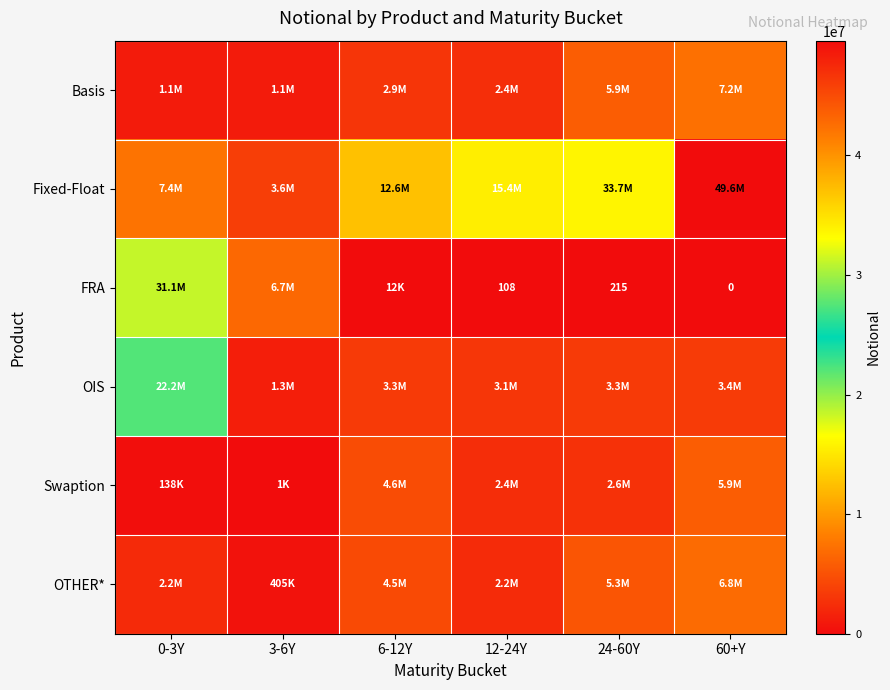

True or false: FRA has a value of 108 at 12-24Y.

True